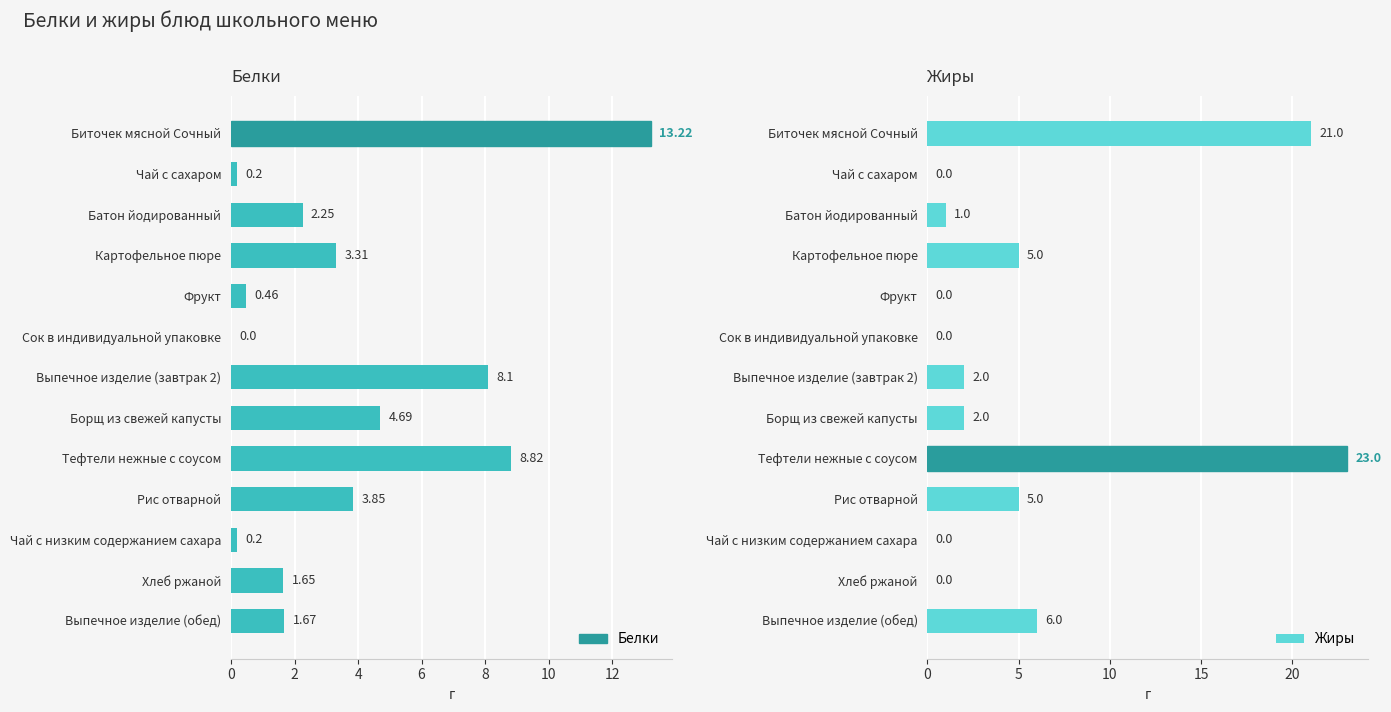

The value of Жиры at Хлеб ржаной is 9.2. True or false?

False